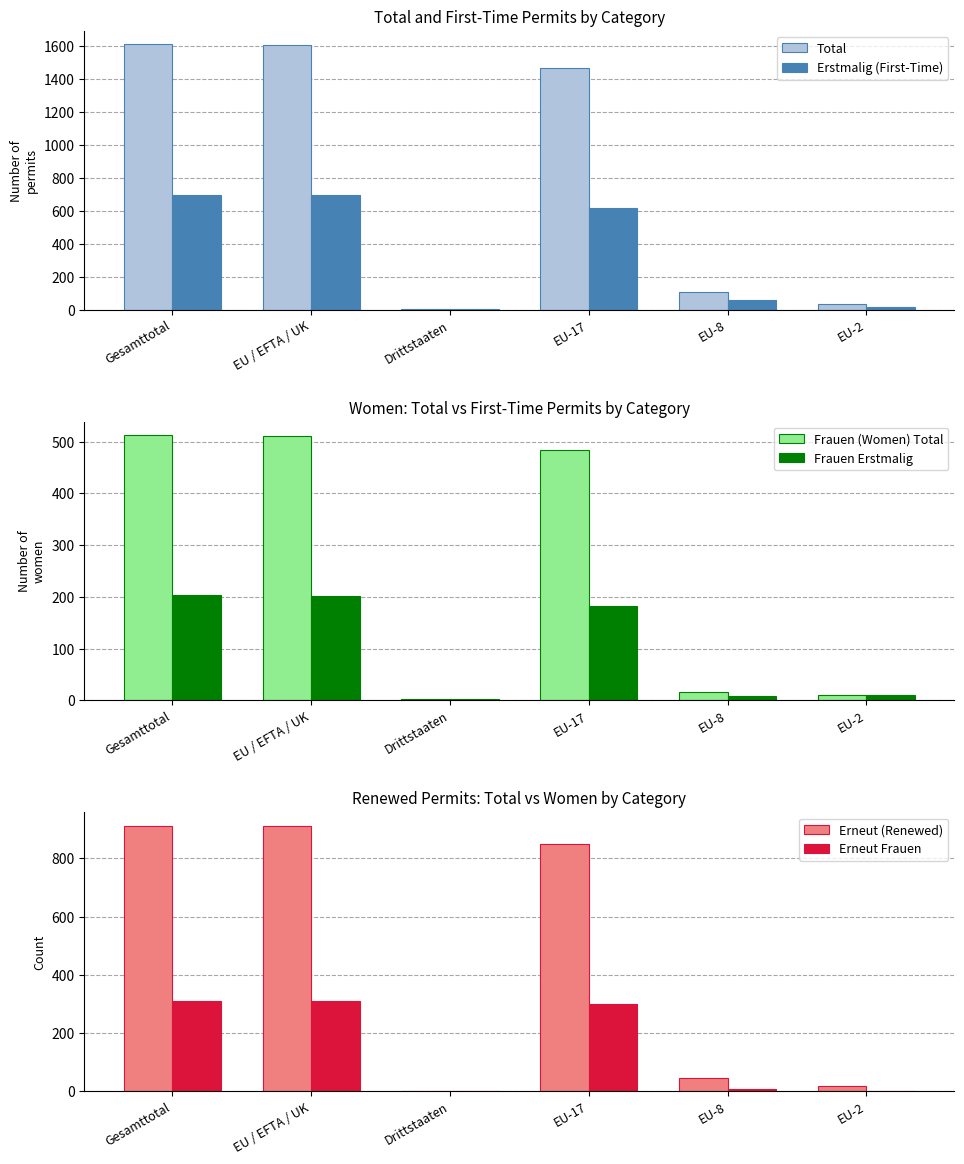

Rank the categories by Frauen (Women) Total value from lowest to highest.

Drittstaaten, EU-2, EU-8, EU-17, EU / EFTA / UK, Gesamttotal